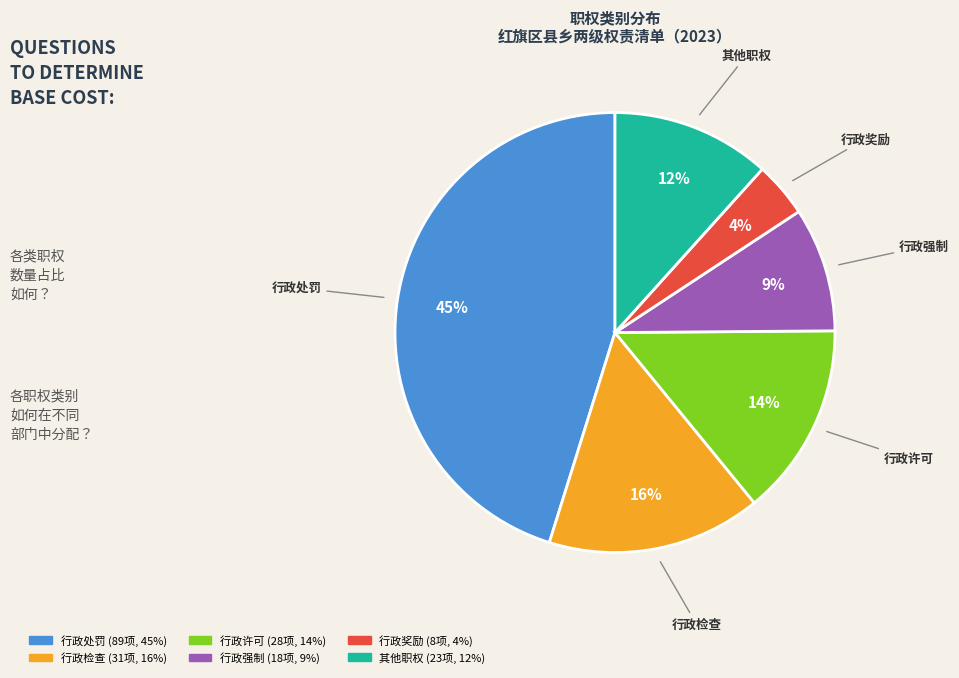

How many segments does this pie chart have?

6